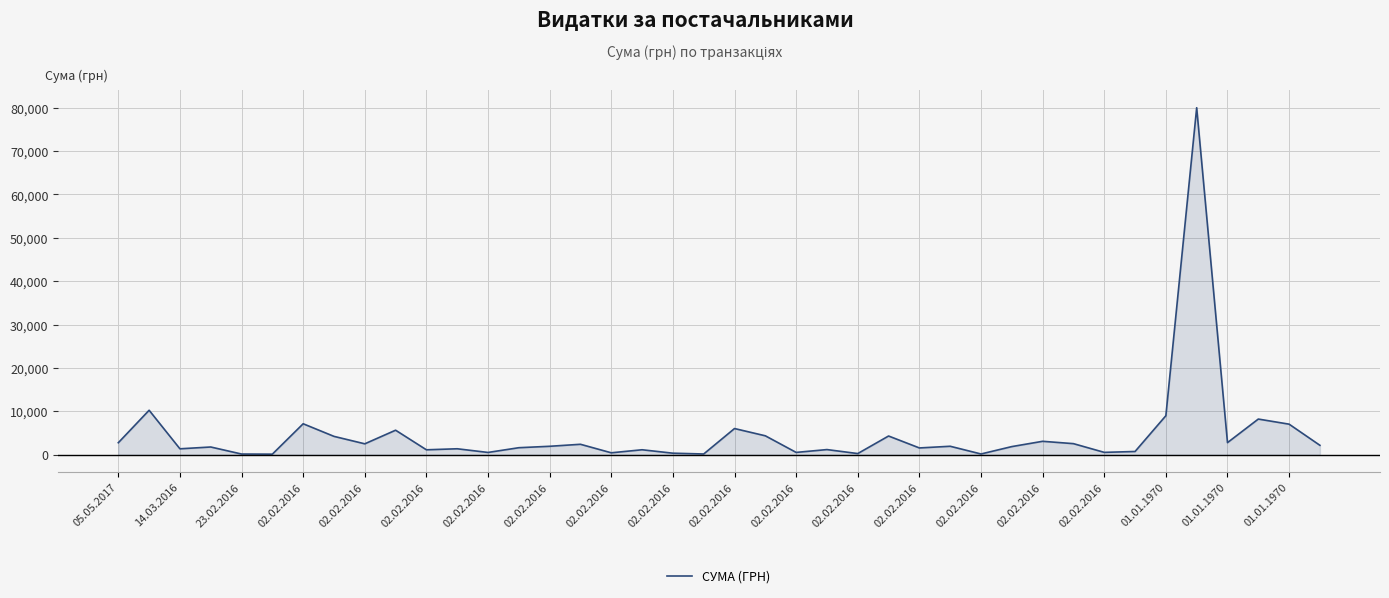

What is the difference between the maximum and minimum values?

79862.3